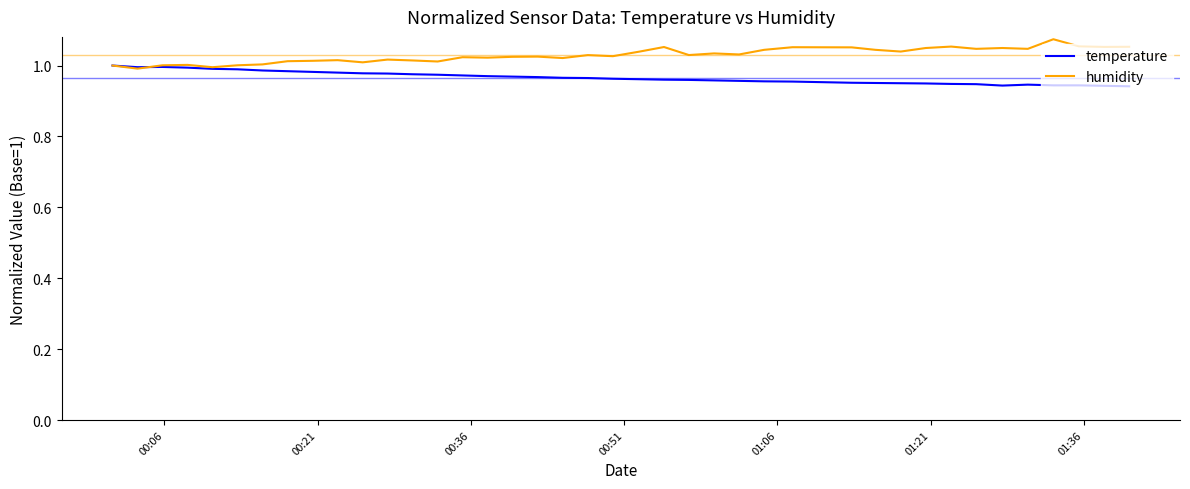

Rank the series by their average value, from lowest to highest.

temperature, humidity